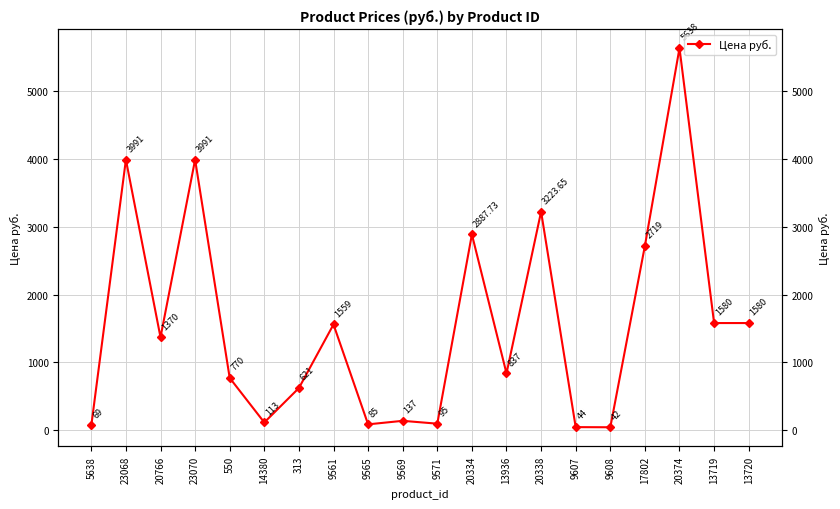

Rank the categories by value from highest to lowest.

20374, 23068, 23070, 20338, 20334, 17802, 13719, 13720, 9561, 20766, 13936, 550, 313, 9569, 14380, 9571, 9565, 5638, 9607, 9608